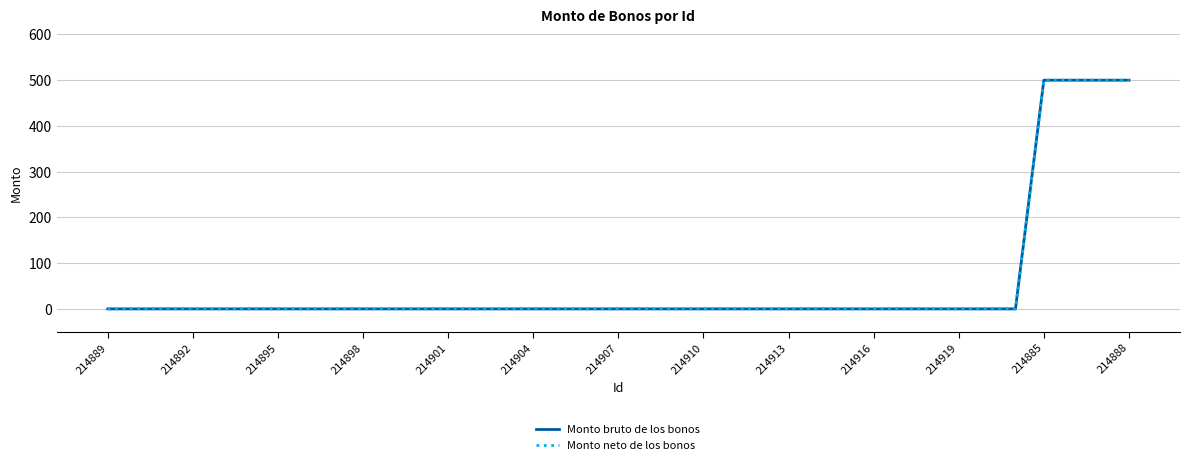

Reading left to right, extract all data points from this chart.

Monto bruto de los bonos: 0	0	0	0	0	0	0	0	0	0	0	0	0	0	0	0	0	0	0	0	0	0	0	0	0	0	0	0	0	0	0	0	0	500	500	500	500
Monto neto de los bonos: 0	0	0	0	0	0	0	0	0	0	0	0	0	0	0	0	0	0	0	0	0	0	0	0	0	0	0	0	0	0	0	0	0	500	500	500	500